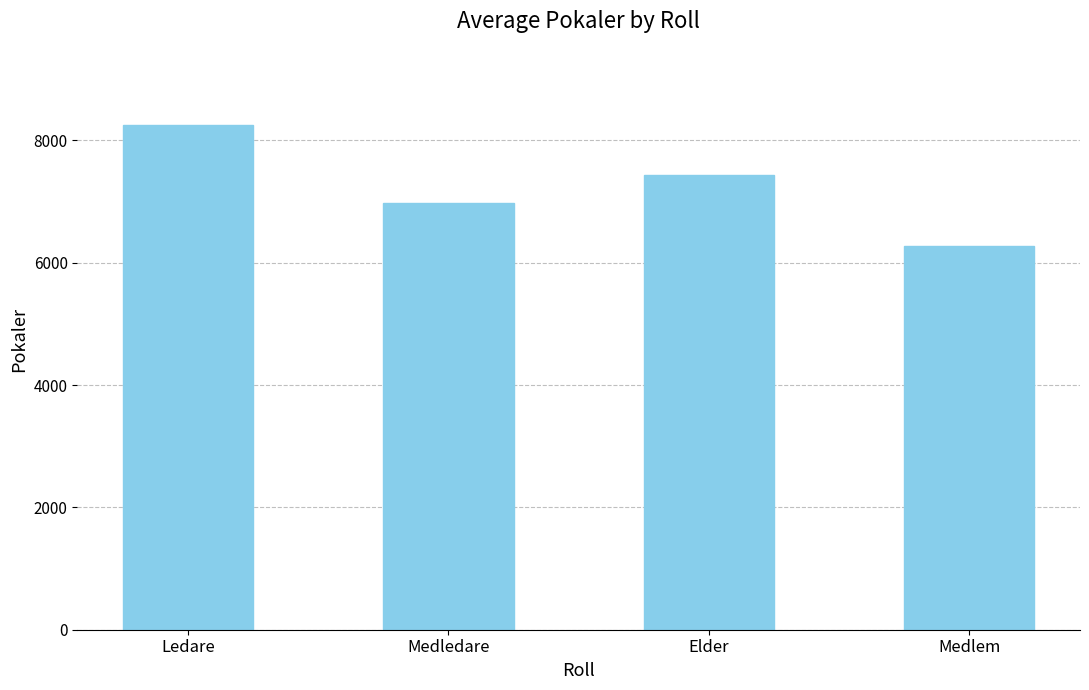

True or false: the data shows 6278.5 at Medlem.

True